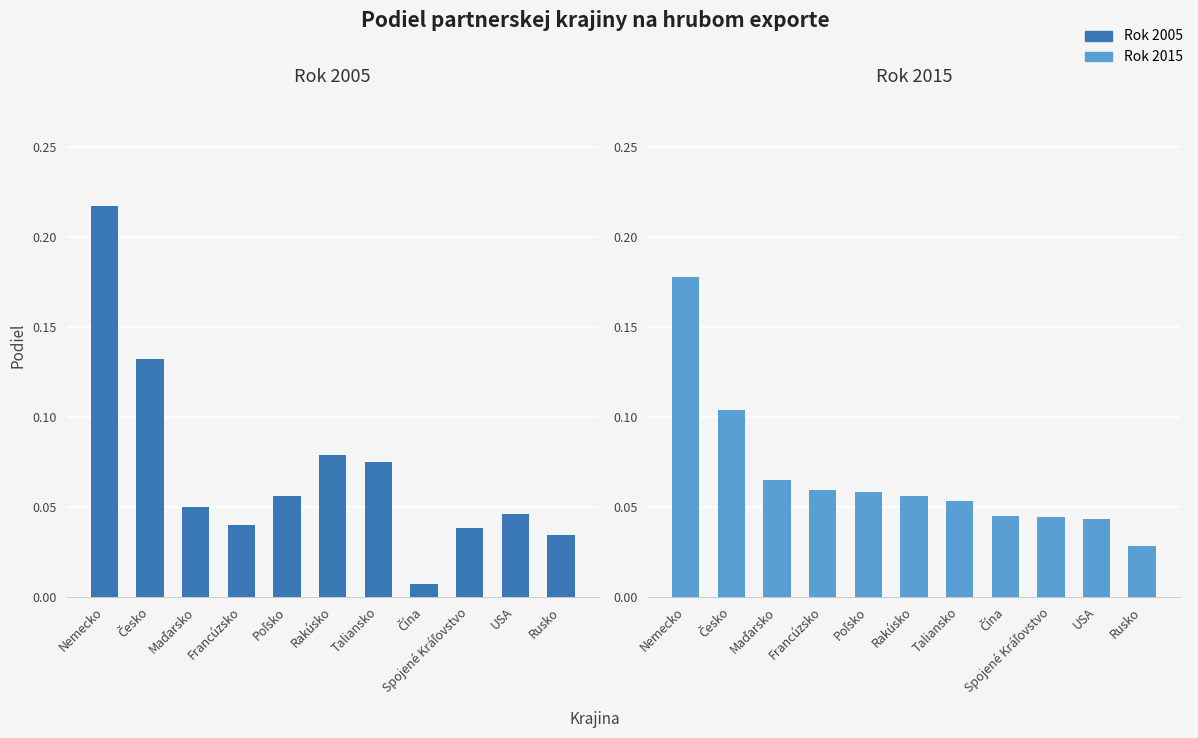

Is the value of Rok 2005 at Francúzsko greater than the value of Rok 2015 at Česko?

No